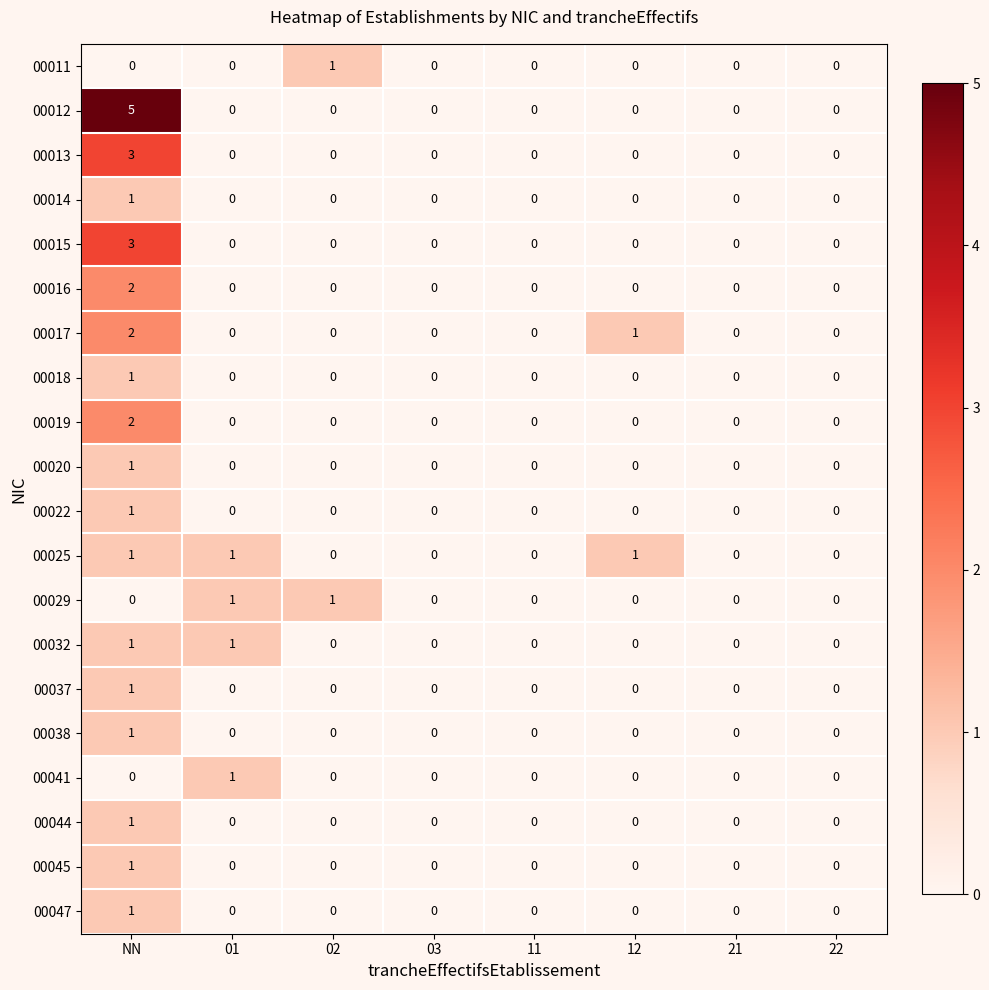

What is the maximum value shown in the chart?

5